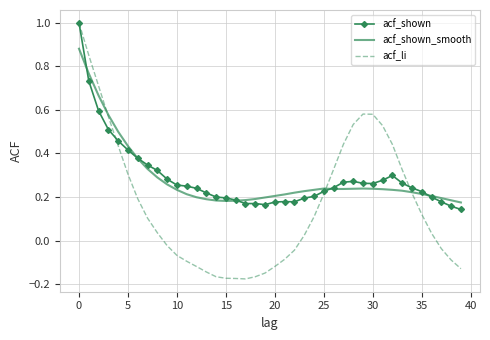

Which series has the largest range (max minus min)?

acf_li